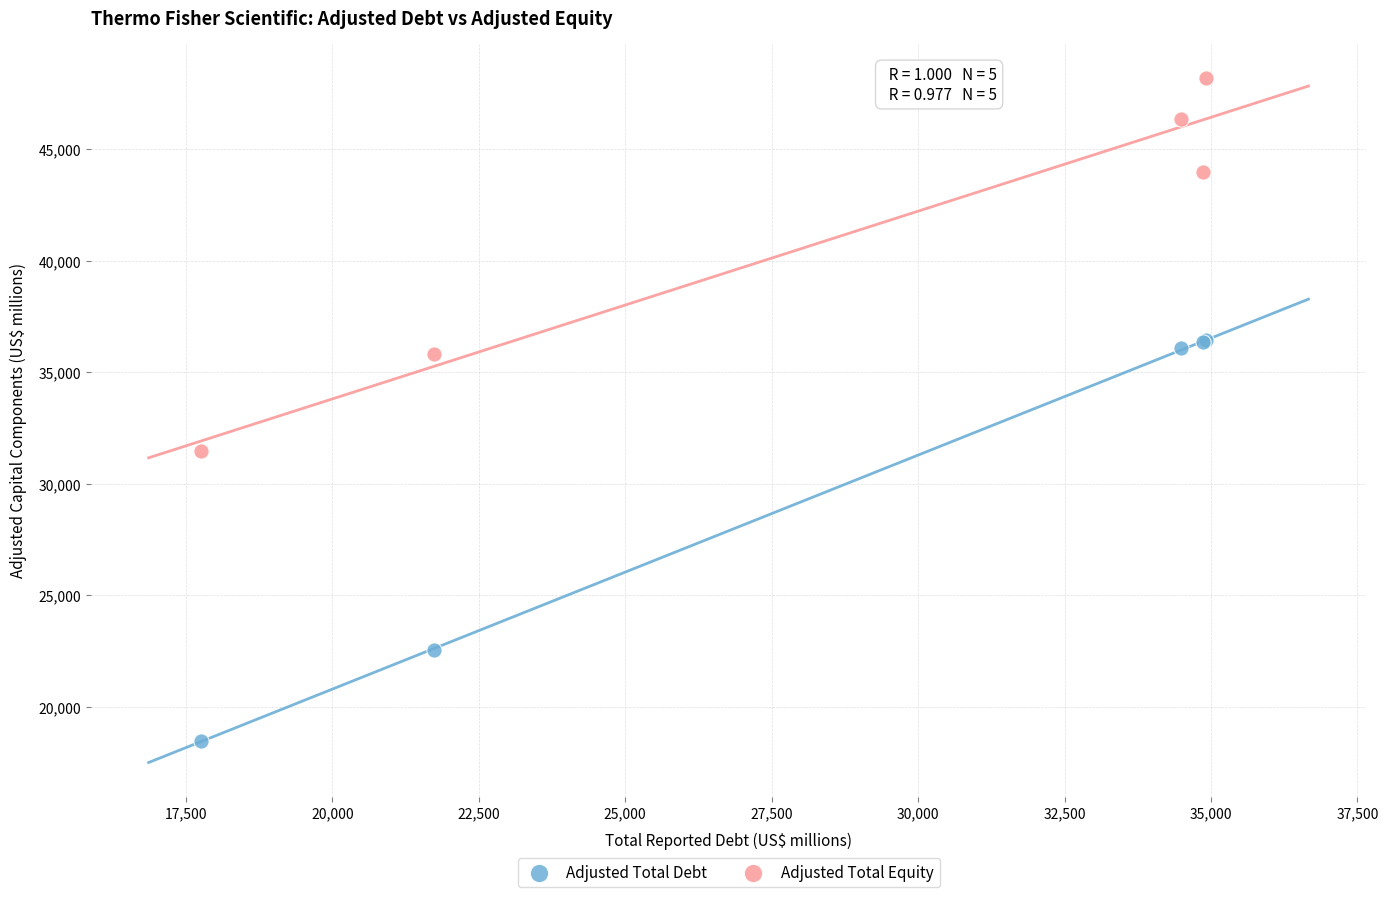

Which series has the widest spread of Y values?

Adjusted Total Debt